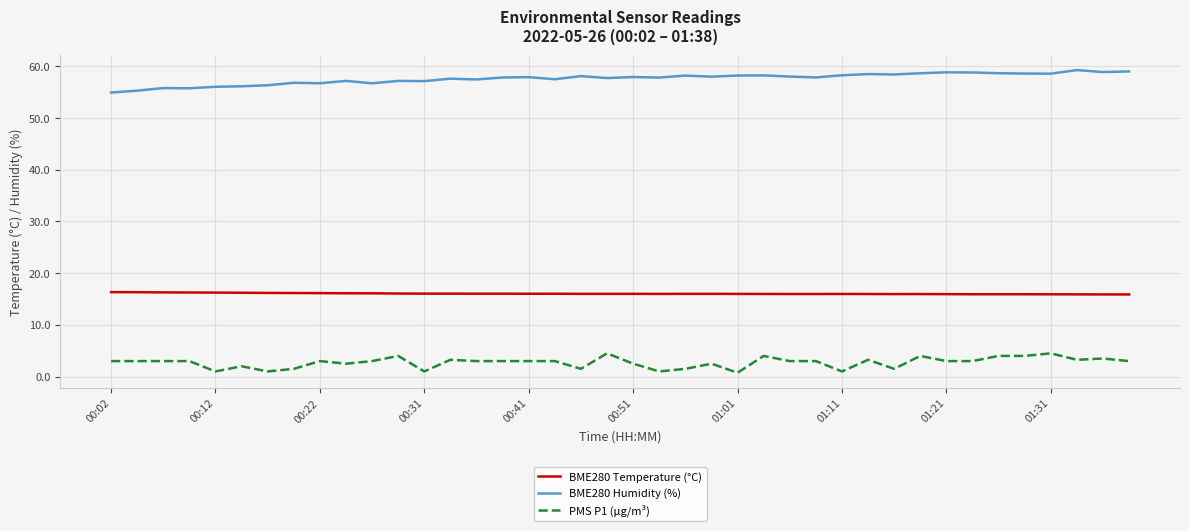

True or false: PMS P1 (µg/m³) and BME280 Temperature (°C) intersect in this chart.

False